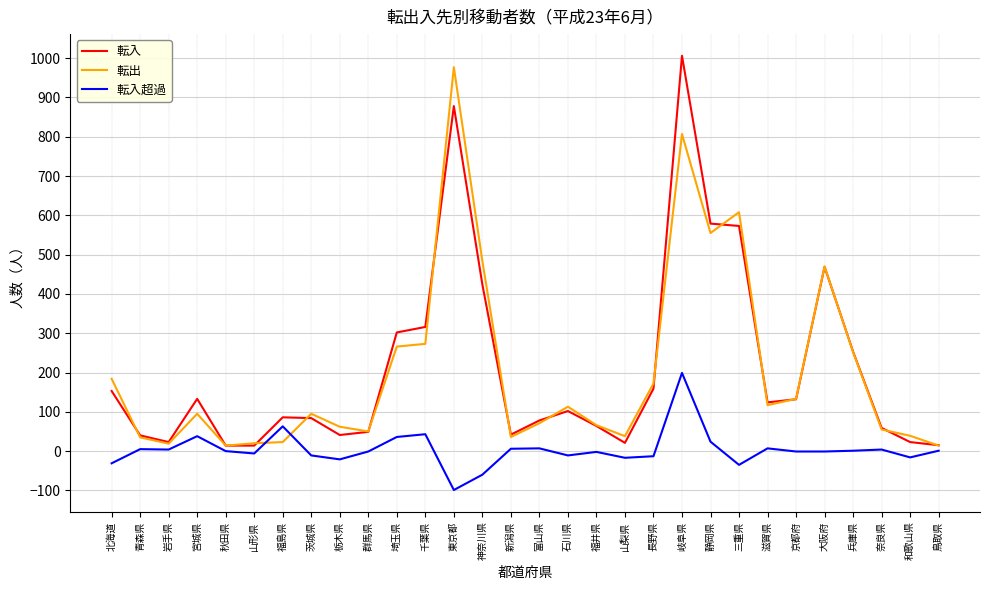

The value of 転出 at 京都府 is 133. True or false?

True